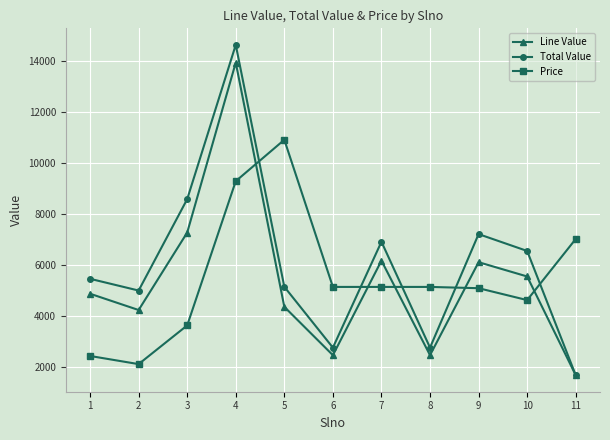

At which label is Line Value closest to 7806?

3